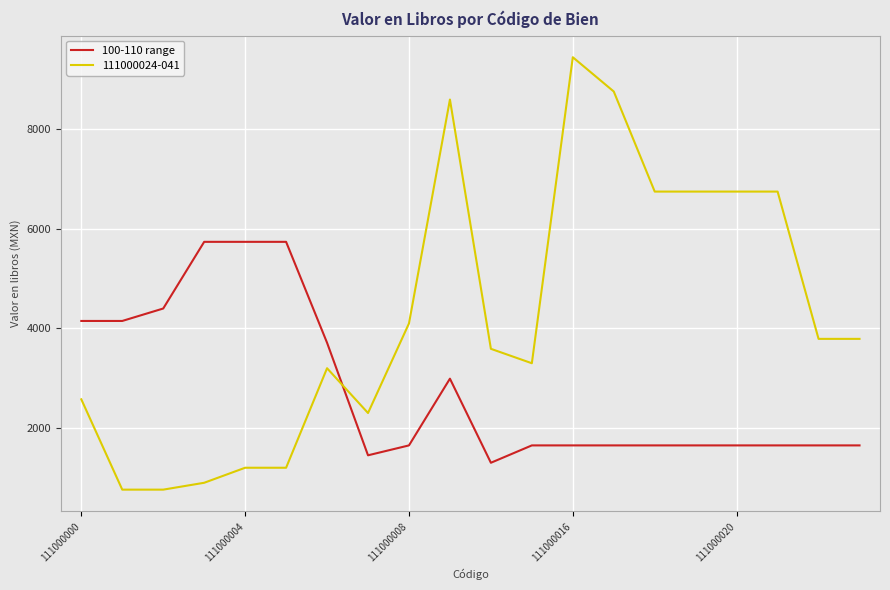

Rank the series by their maximum value, from lowest to highest.

100-110 range, 111000024-041